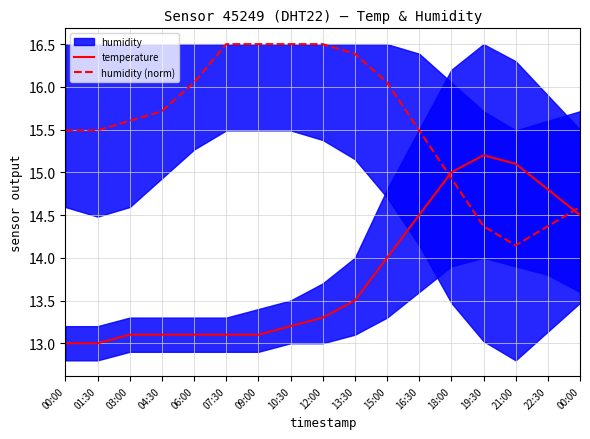

Rank the categories by humidity (norm) value from highest to lowest.

07:30, 09:00, 10:30, 12:00, 13:30, 06:00, 15:00, 04:30, 03:00, 00:00, 01:30, 16:30, 18:00, 00:00, 19:30, 22:30, 21:00